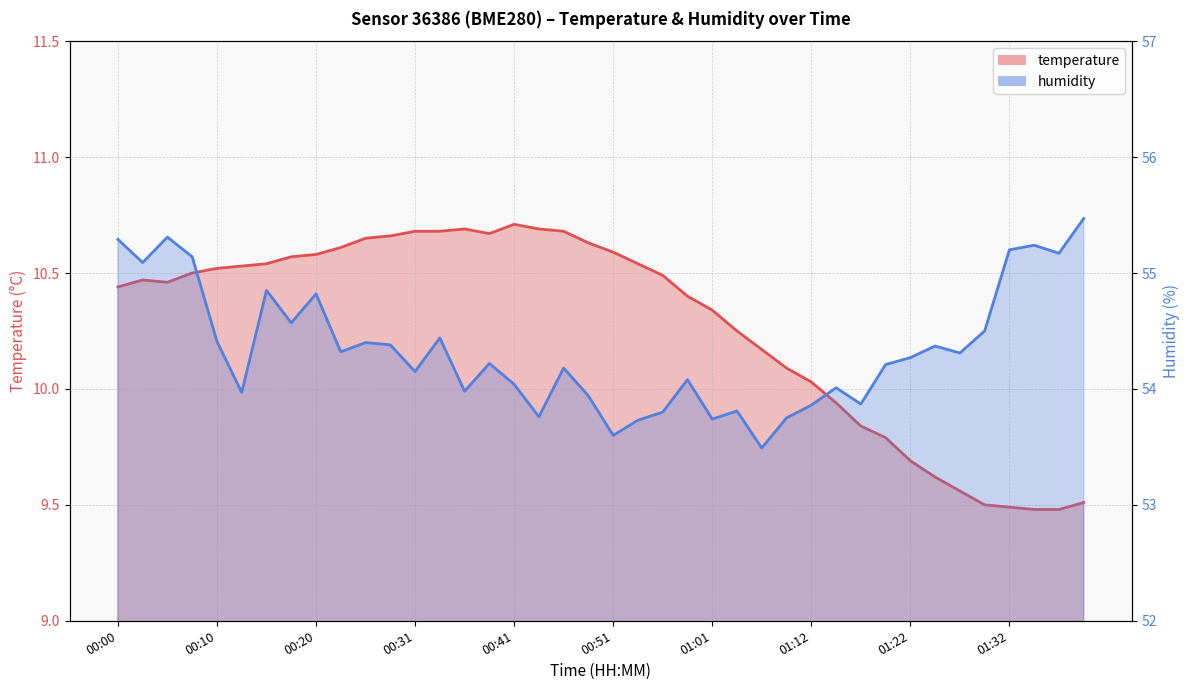

At which label does temperature first exceed 10?

00:00